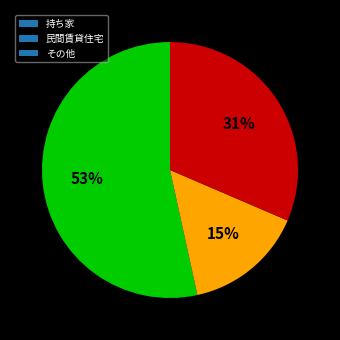

Do 民間賃貸住宅 and 持ち家 together represent more than half of the pie?

Yes